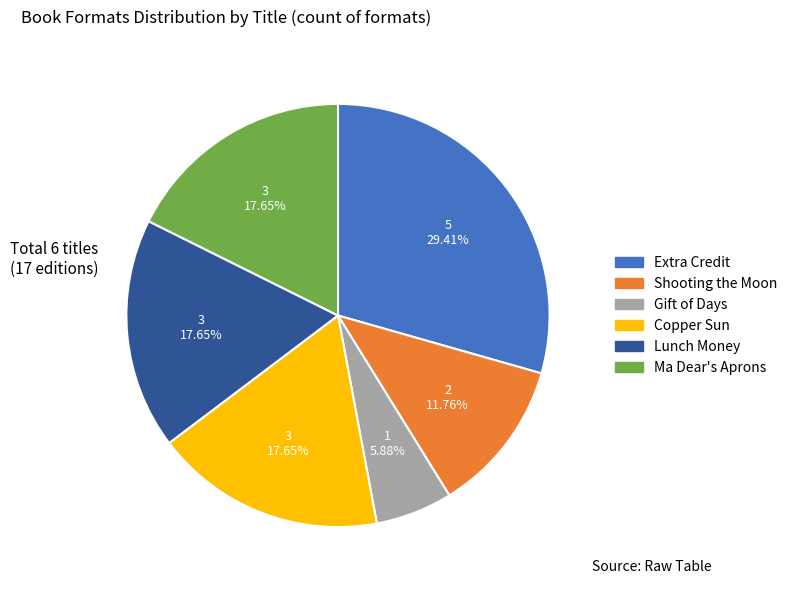

Is Shooting the Moon the majority of the pie?

No